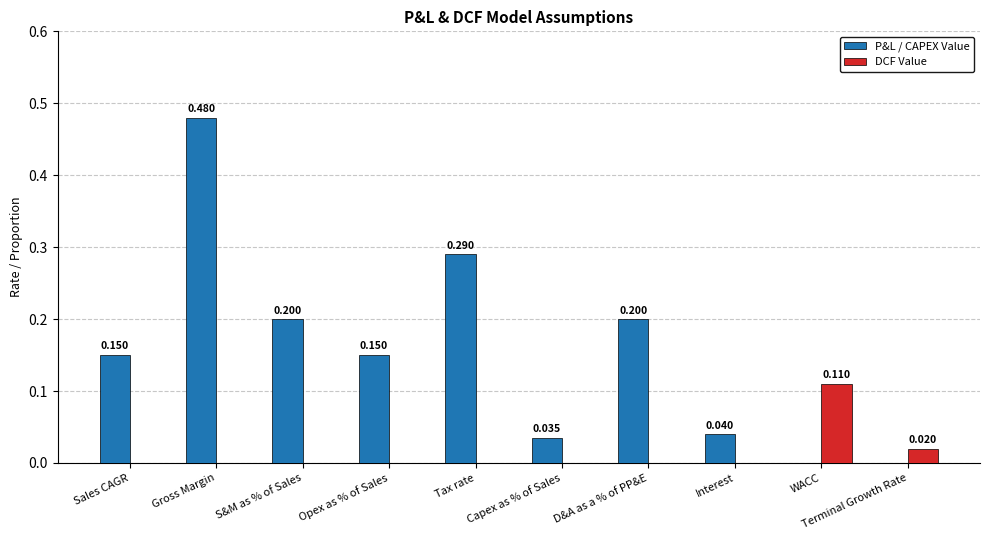

Does the chart contain stacked bars?

No